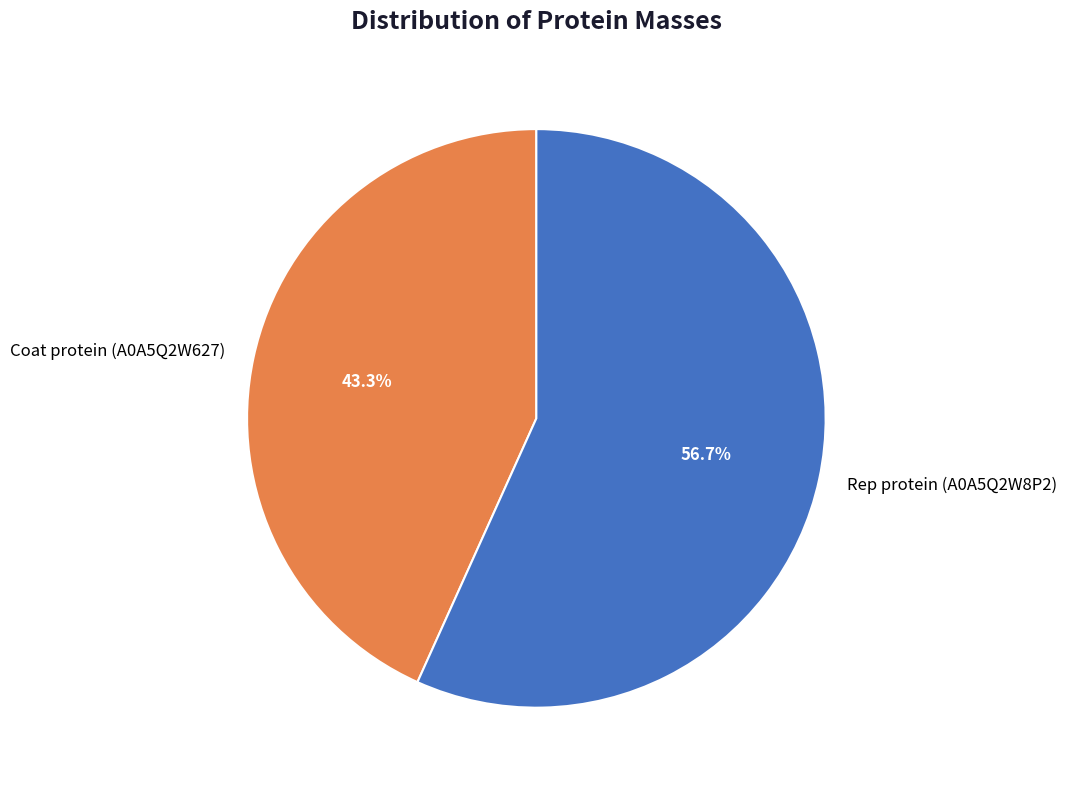

Count the number of slices in the pie.

2